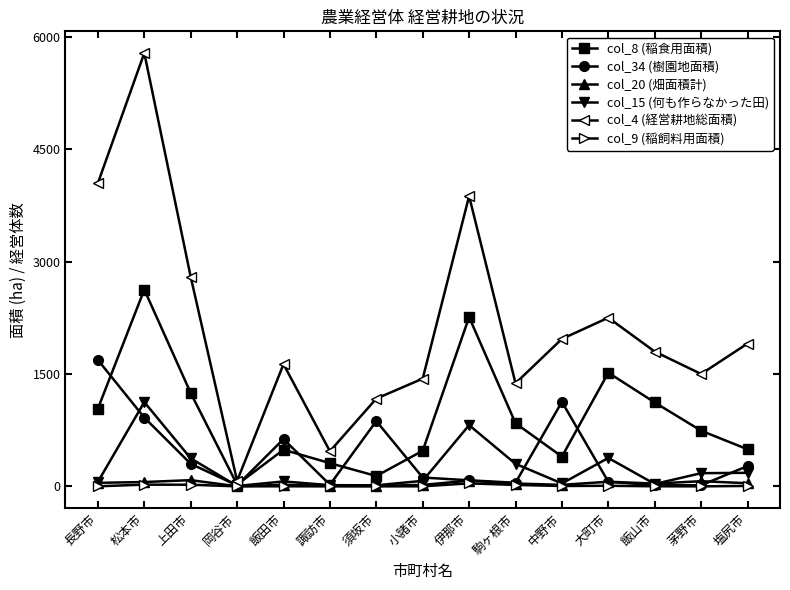

At which category does the chart reach its peak across all series?

松本市